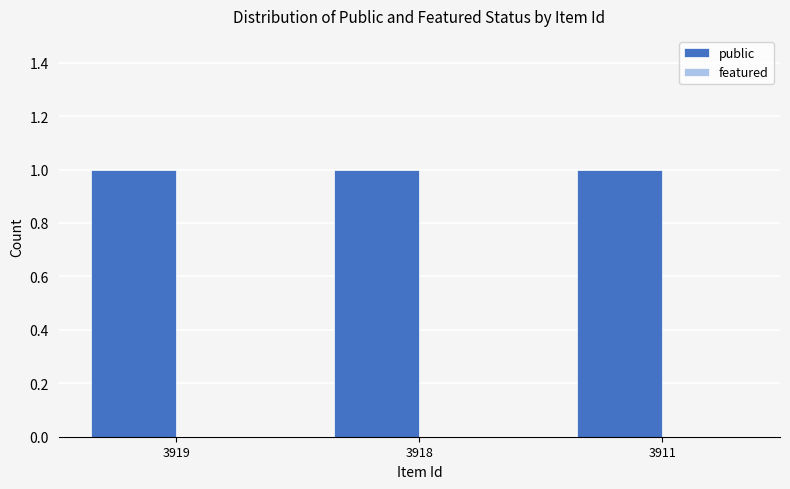

The value of featured at 3918 is 0. True or false?

True